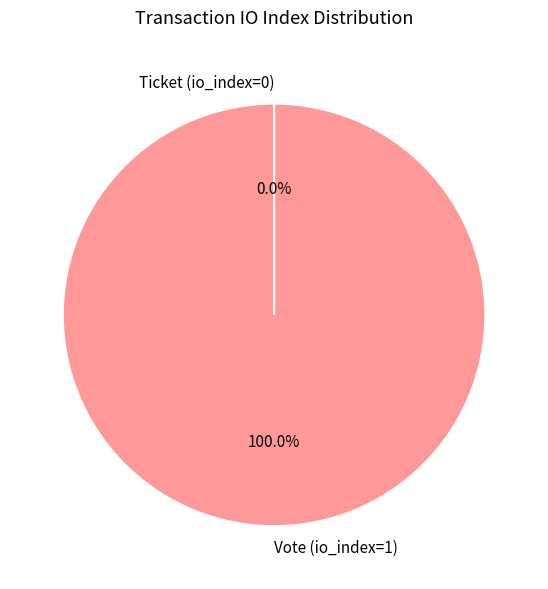

What is the total percentage of Vote (io_index=1) and Ticket (io_index=0)?

100.0%